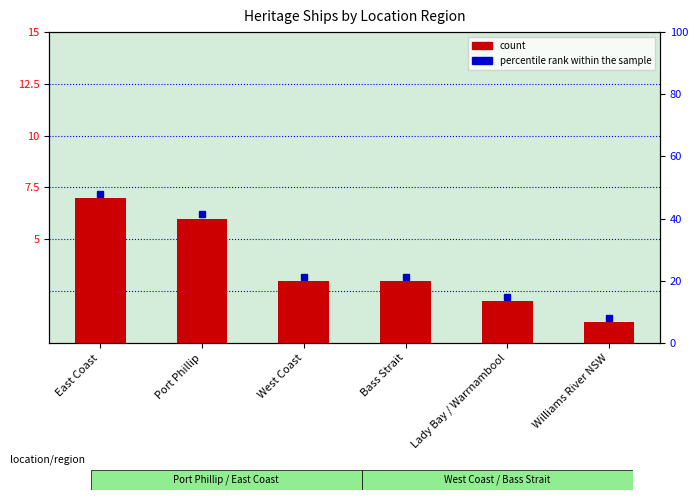

What is the label of the 5th bar from the right?

Port Phillip